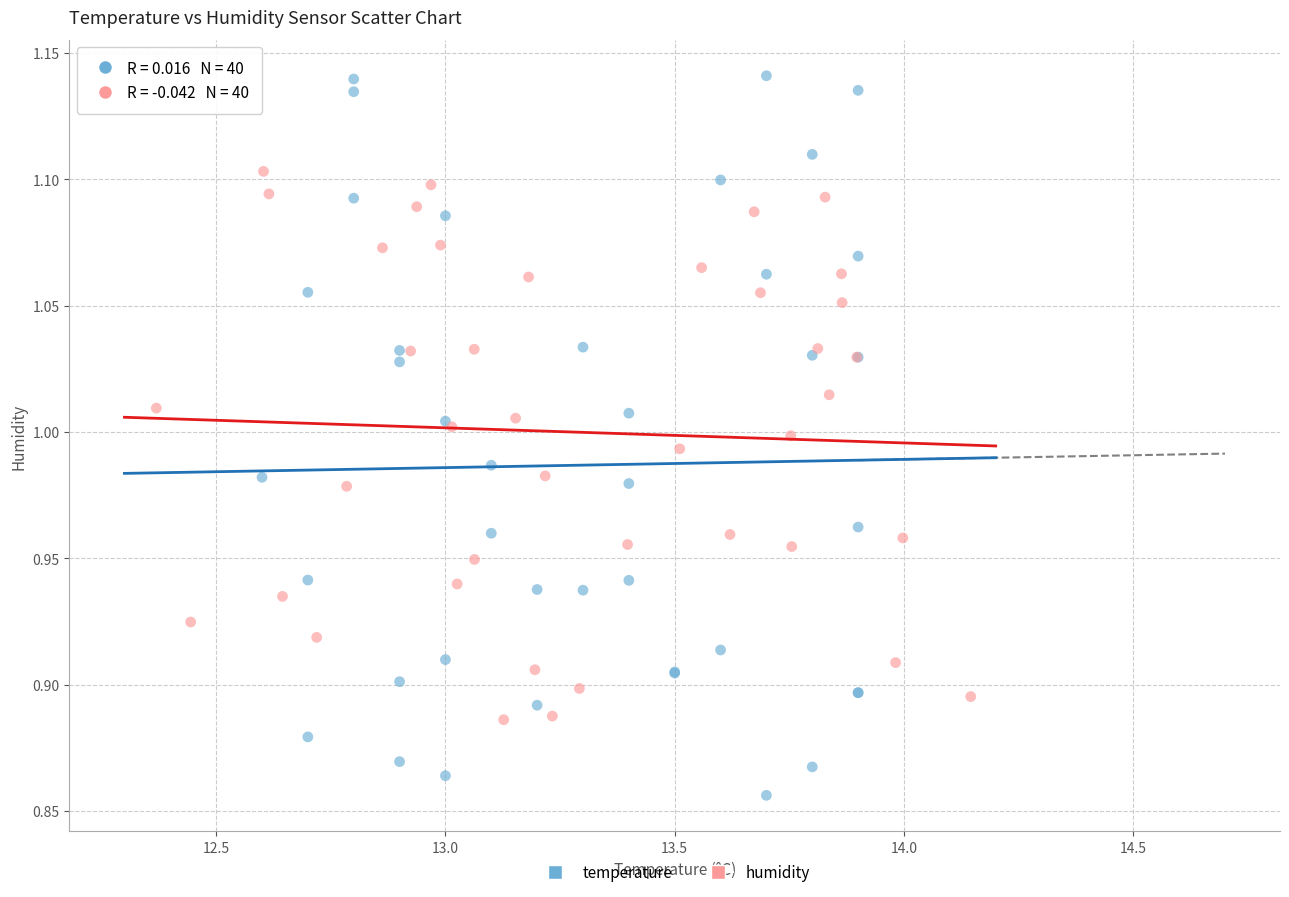

Which series has the widest spread of Y values?

temperature